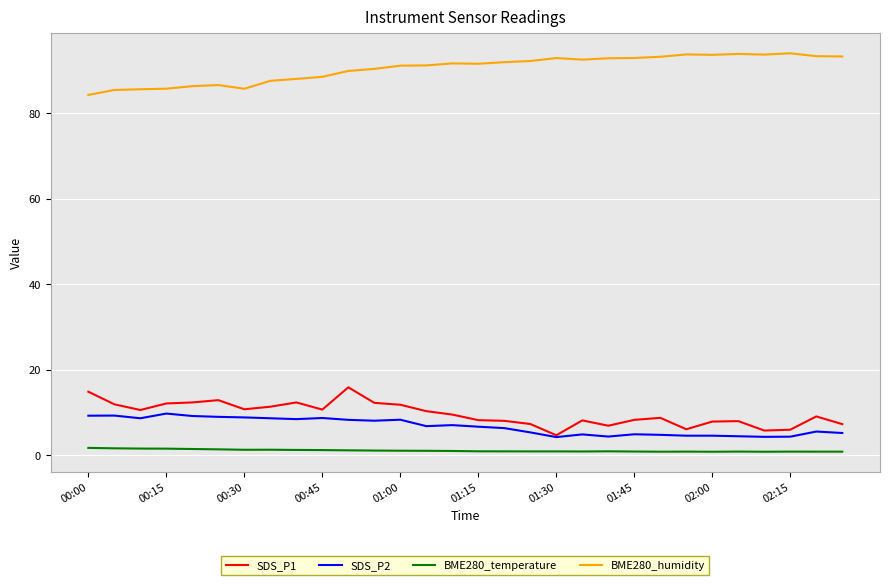

What is the lowest value of the SDS_P1 series?

4.7